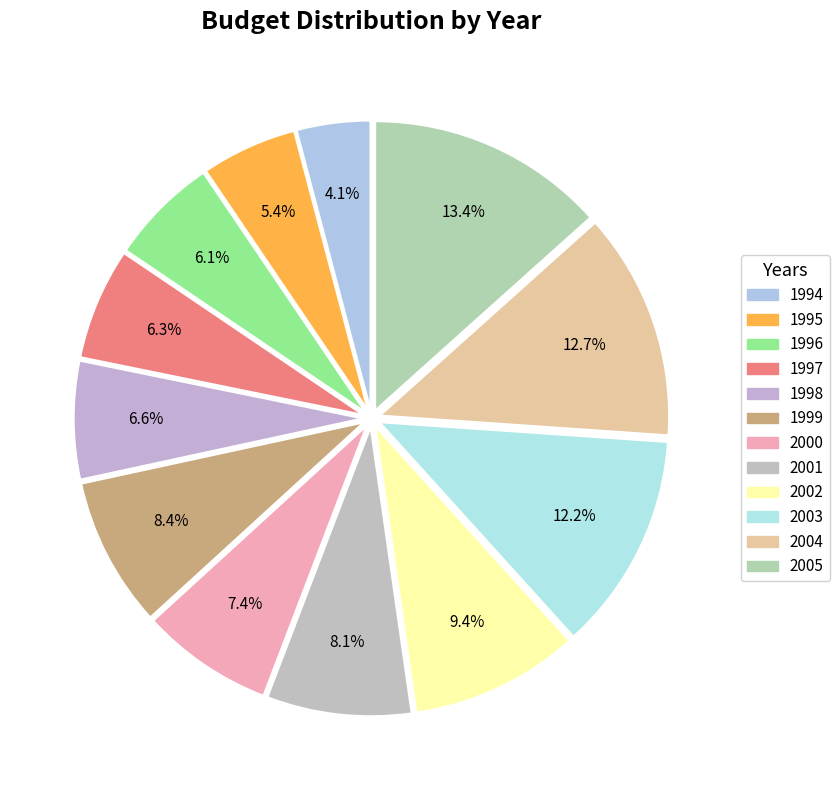

Count the number of slices in the pie.

12